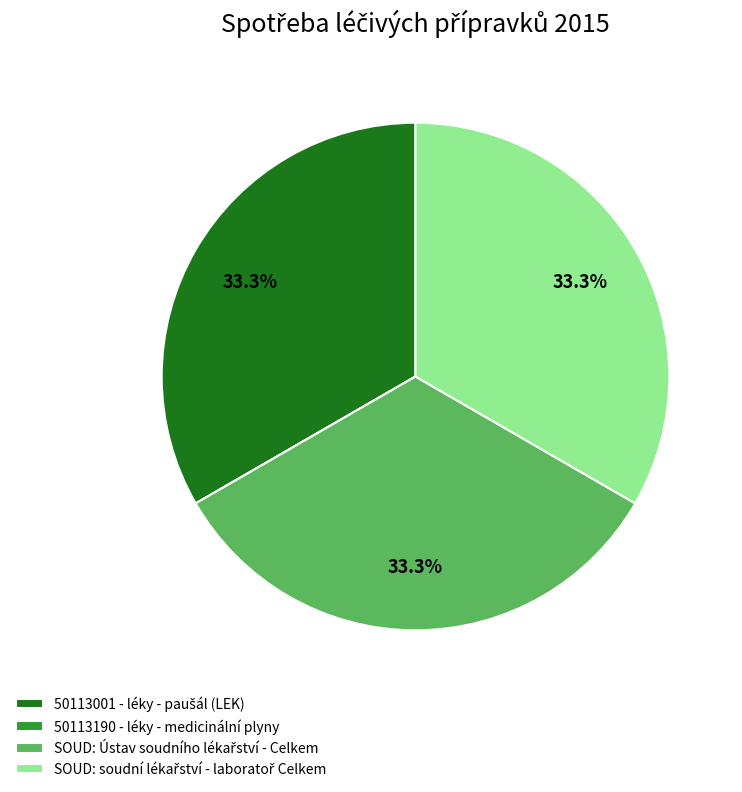

Is there any slice that represents more than half of the pie?

No